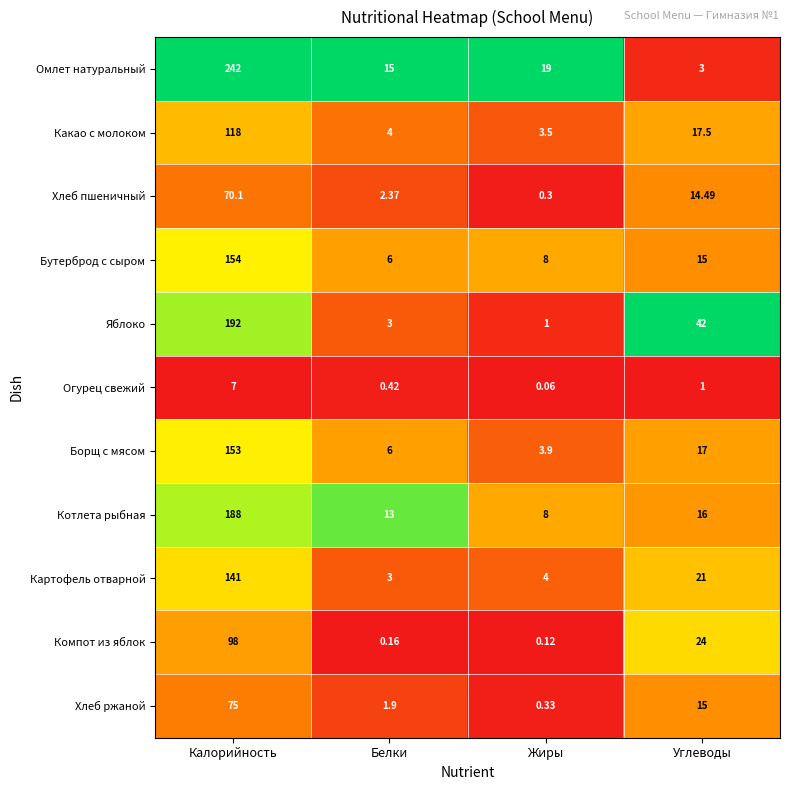

Where is Какао с молоком nearest to the value 60?

Углеводы